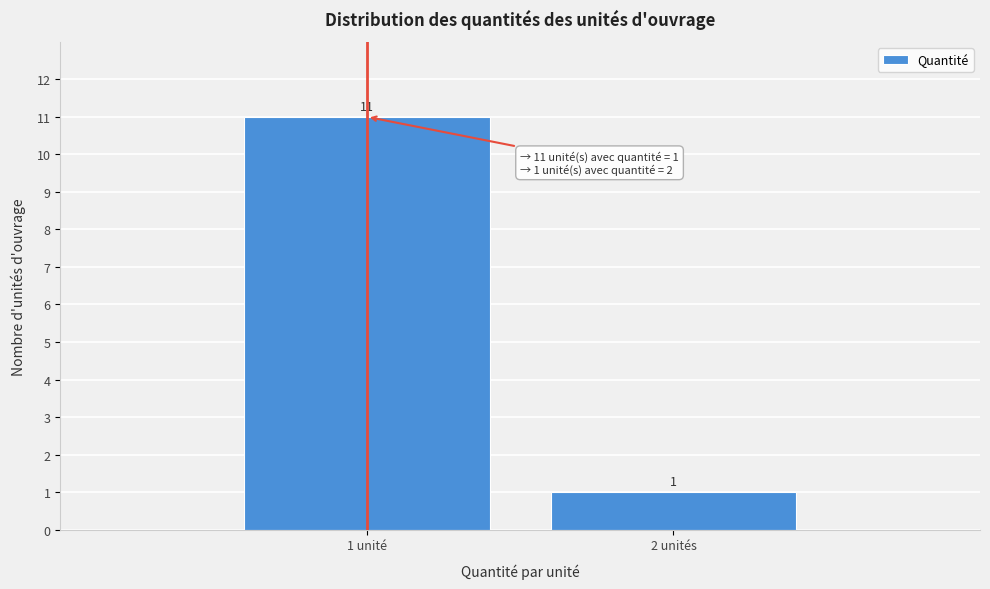

Reading right to left, list all the values displayed in this chart.

2 unités=1	1 unité=11